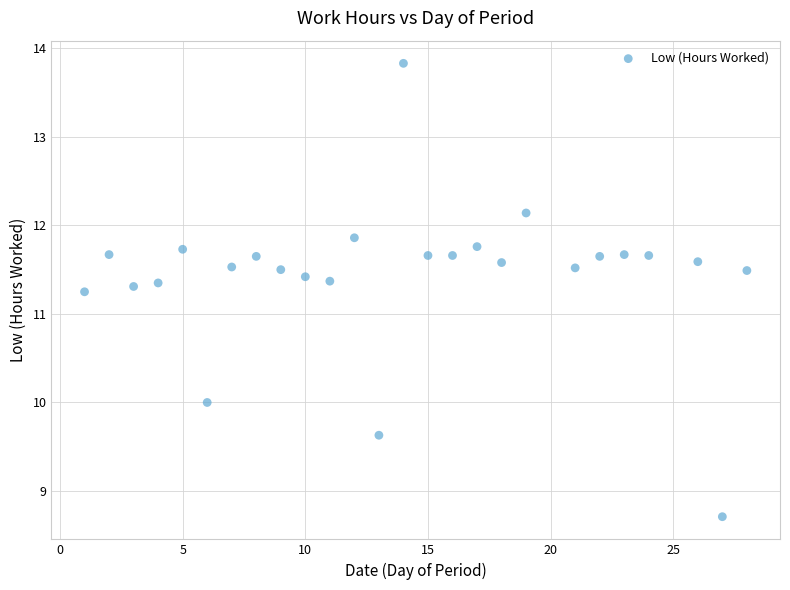

What is the range of X values (max minus min)?

27.0